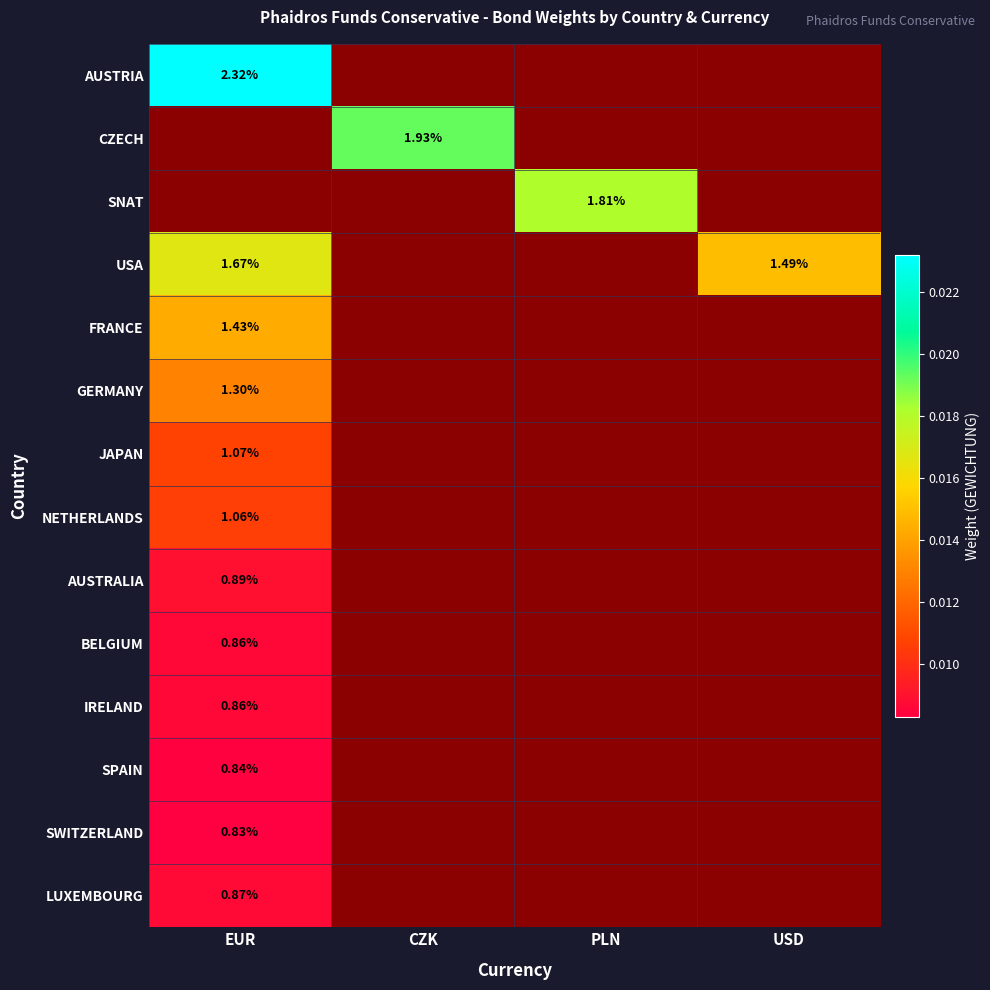

The value of LUXEMBOURG at EUR is 0.0. True or false?

True